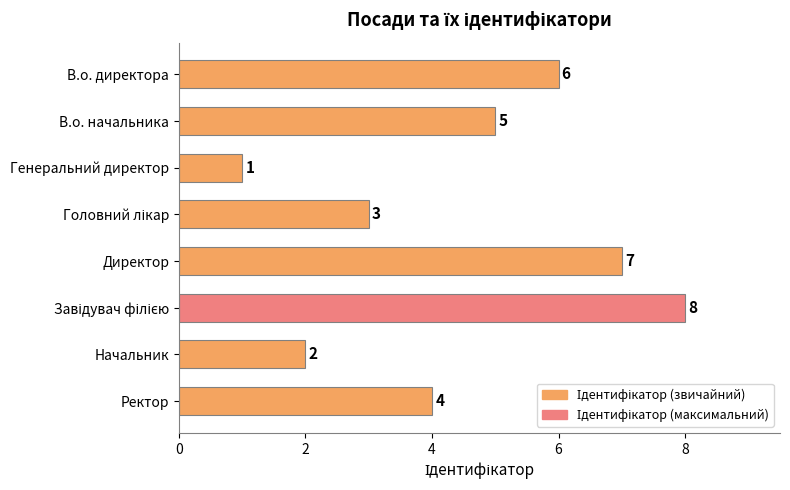

How many distinct data groups are displayed?

1